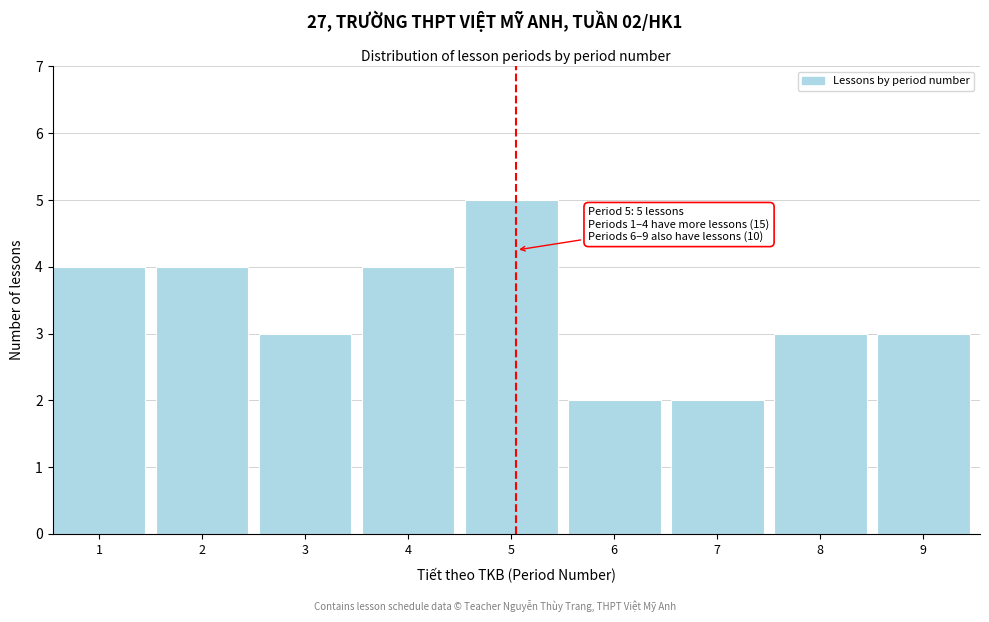

Reading right to left, list all the values displayed in this chart.

9=3	8=3	7=2	6=2	5=5	4=4	3=3	2=4	1=4